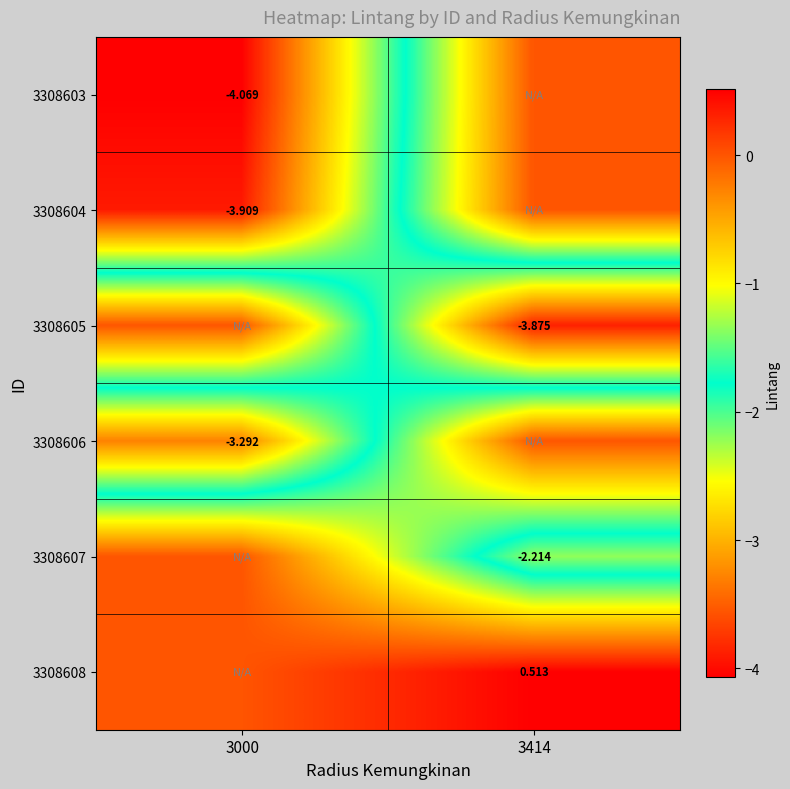

How many series are shown in this chart?

6